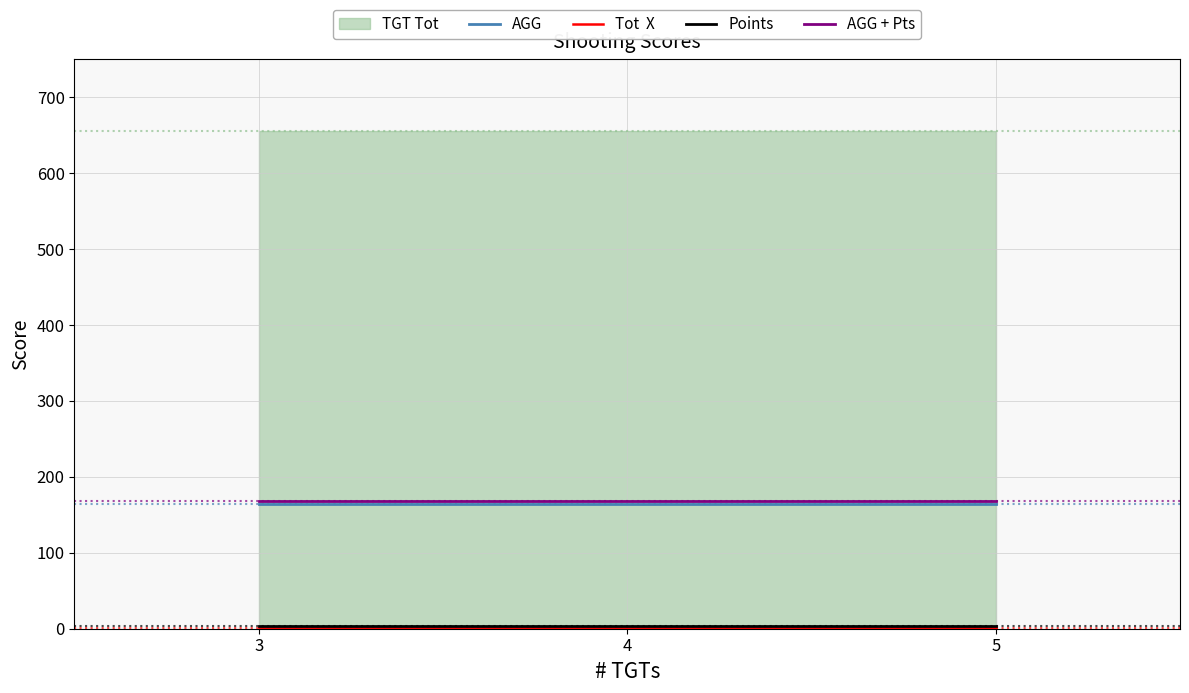

At which label is AGG + Pts closest to 168?

3